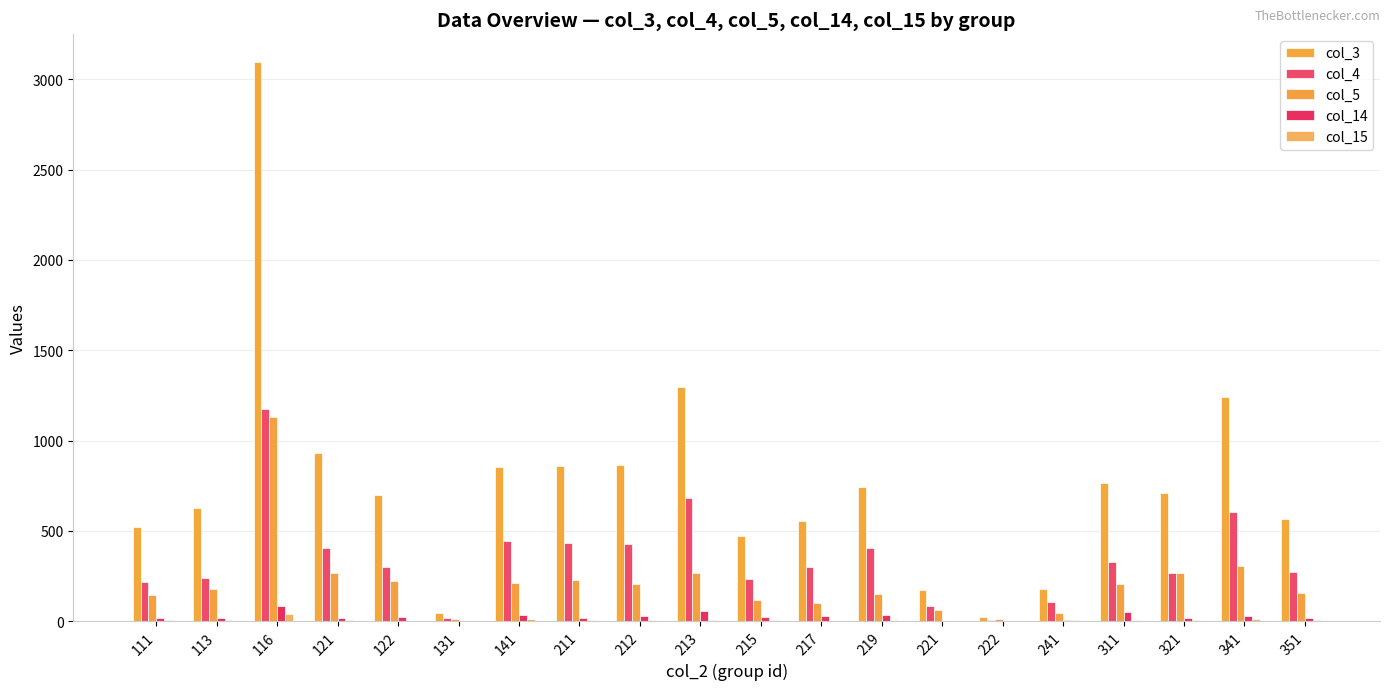

What is the approximate value of col_15 at 219, to the nearest 10?

10